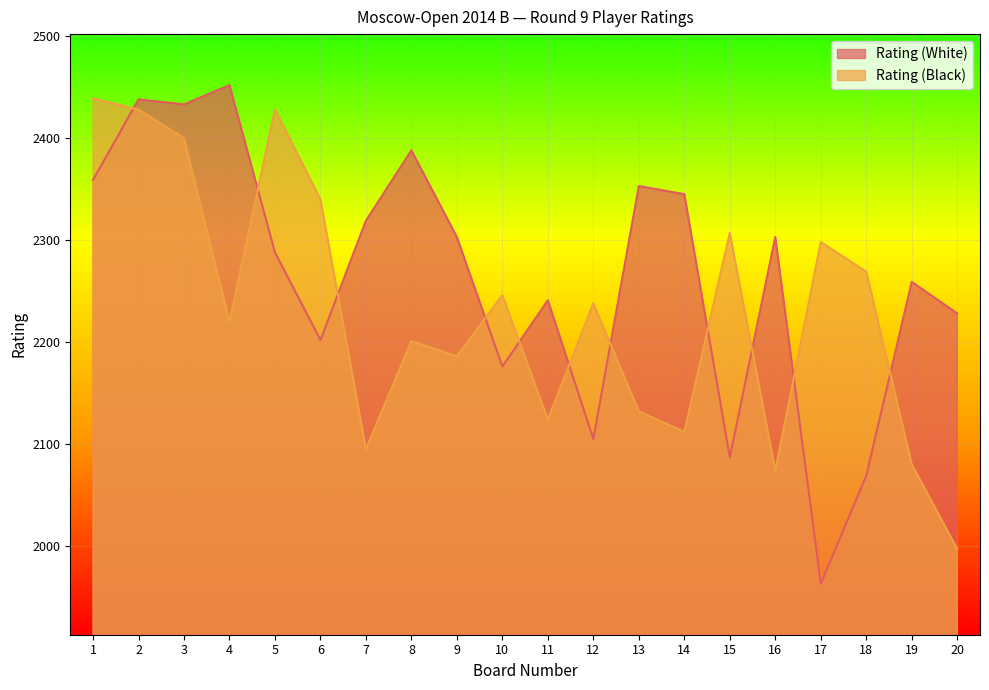

Which label corresponds to the smallest value in the chart?

17